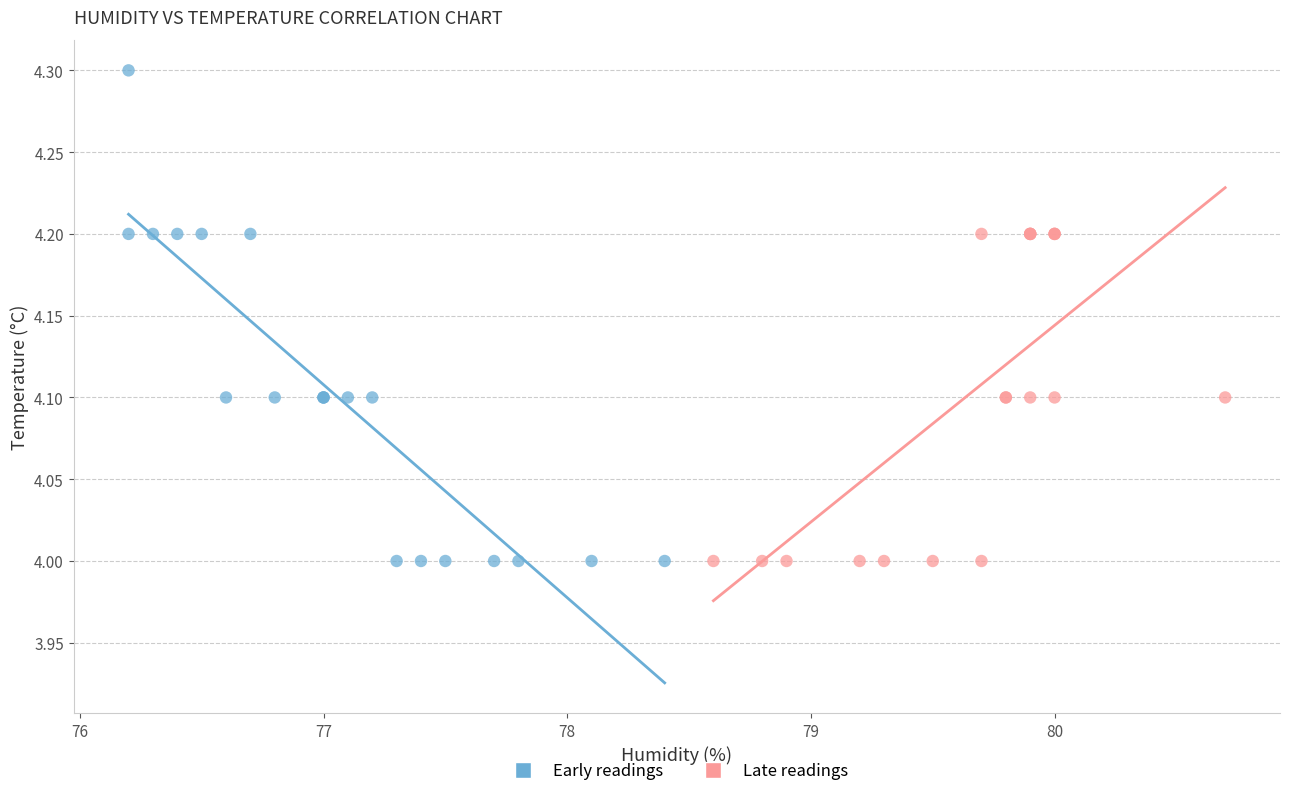

What are all the series names shown in the legend?

Early readings, Late readings